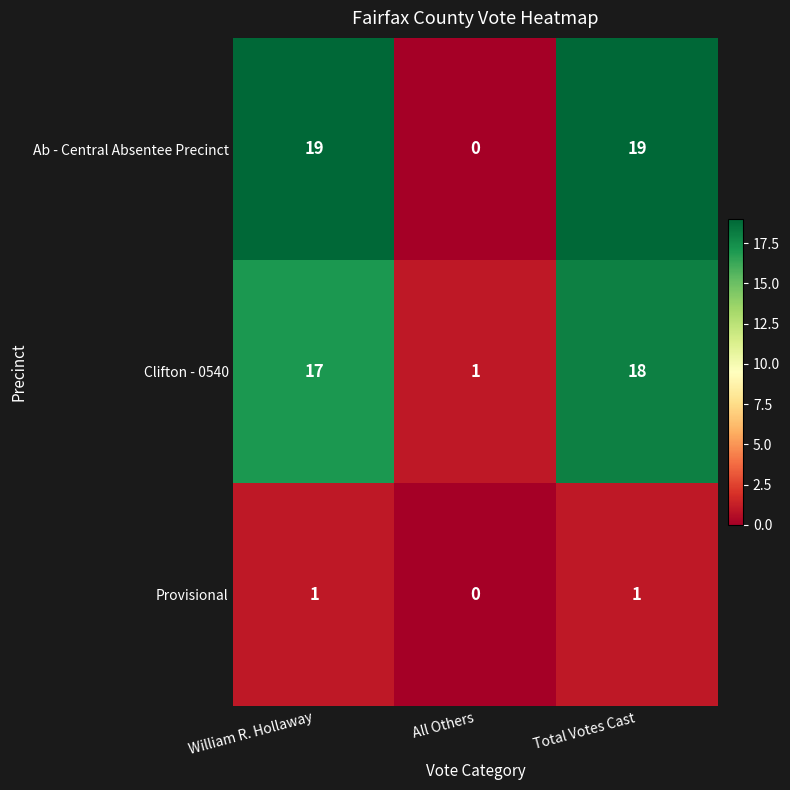

How many values in Provisional are above zero?

2